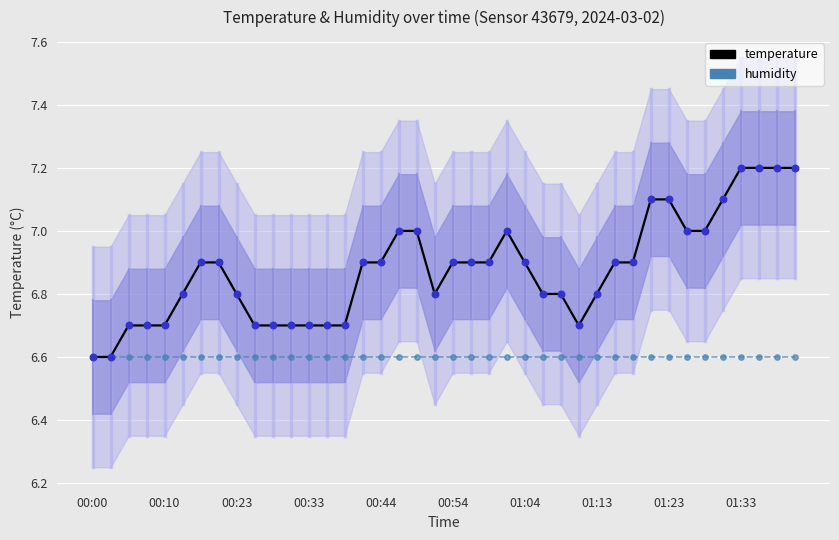

Which series reaches the minimum Y coordinate?

temperature